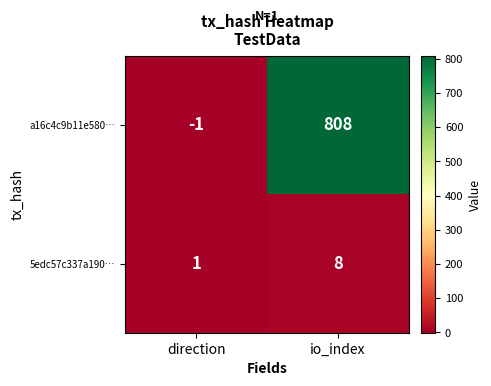

Reading right to left, extract all data points from this chart.

a16c4c9b11e580…: 808	-1
5edc57c337a190…: 8	1